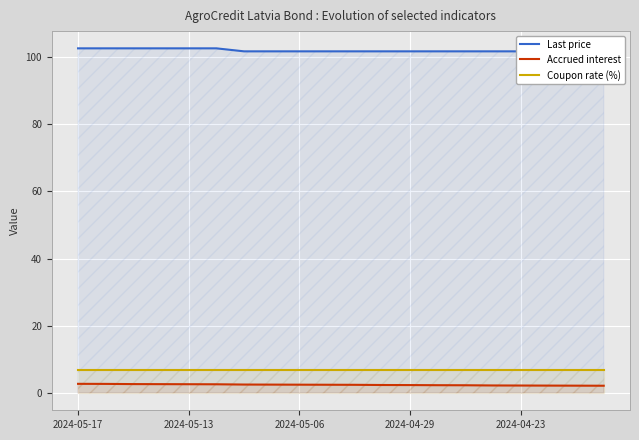

True or false: Coupon rate (%) and Accrued interest intersect in this chart.

False